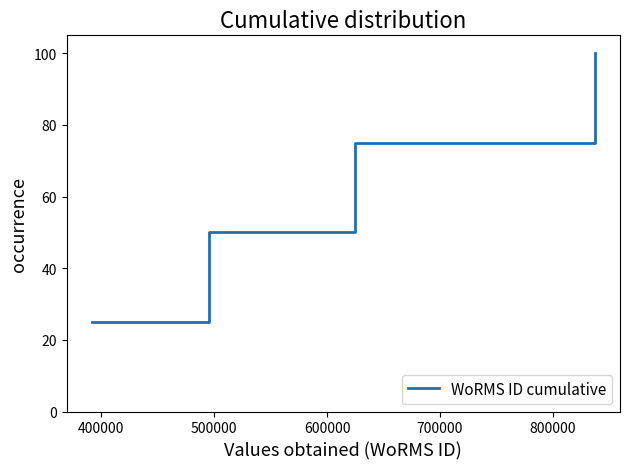

How many lines are shown in the chart?

1